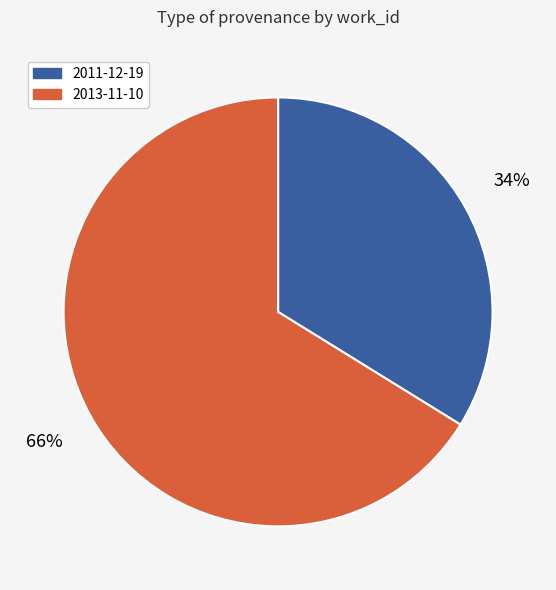

Which has a higher value, 2011-12-19 or 2013-11-10?

2013-11-10